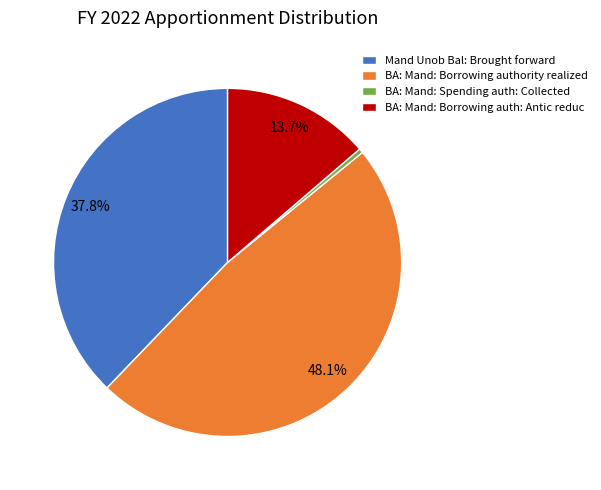

The BA: Mand: Spending auth: Collected slice represents 0% of the pie. True or false?

True